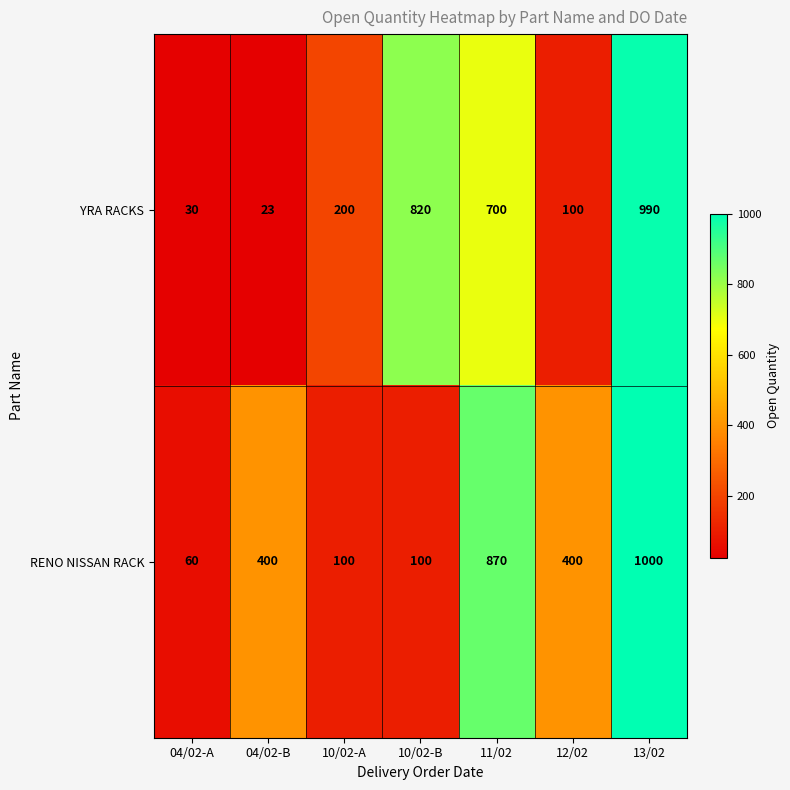

The value of YRA RACKS at 12/02 is 100. True or false?

True